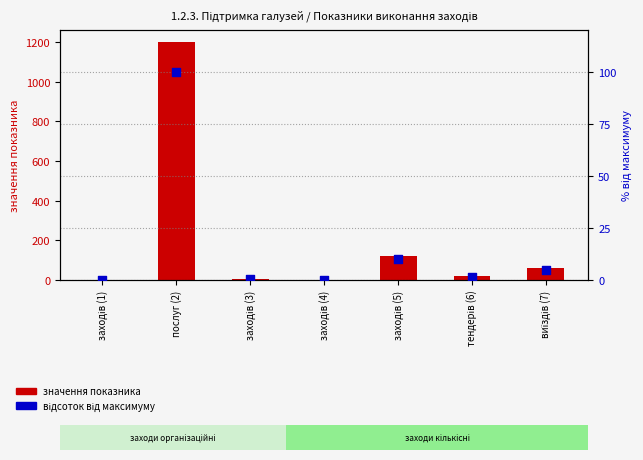

What are all the series names shown in the legend?

значення показника, відсоток від максимуму